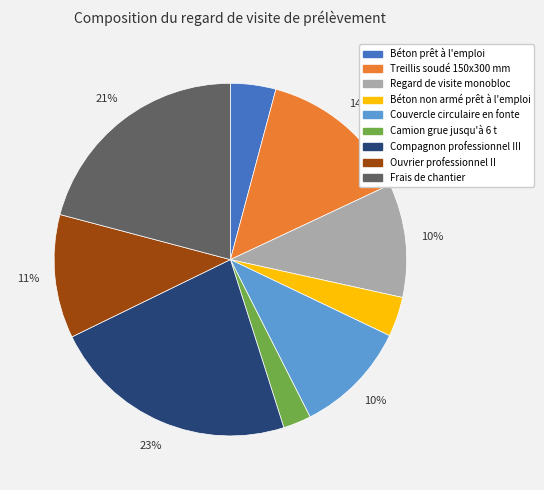

Is the sum of Béton non armé prêt à l'emploi and Regard de visite monobloc greater than half?

No